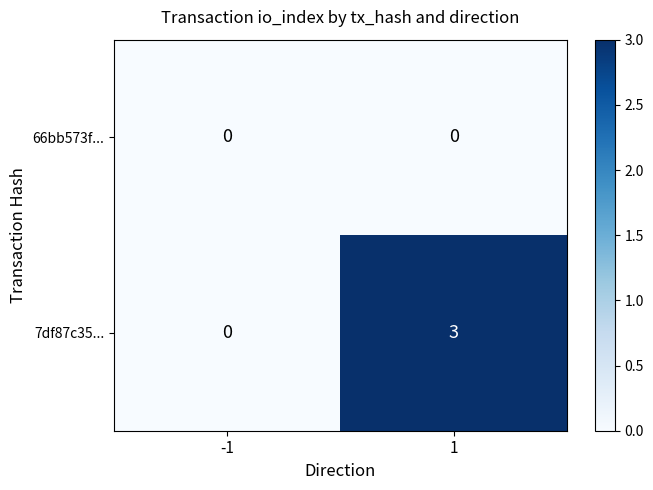

What is the maximum value for 7df87c35...?

3